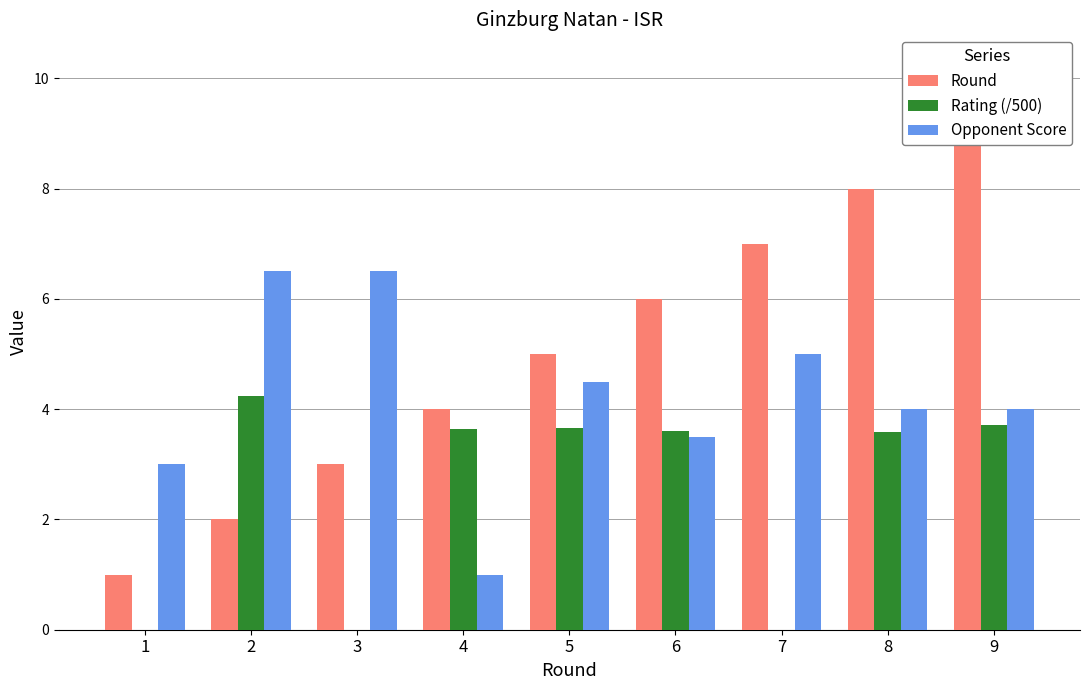

Reading right to left, list all the values displayed in this chart.

Round: 9.0	8.0	7.0	6.0	5.0	4.0	3.0	2.0	1.0
Rating (/500): 3.7	3.6	0.0	3.6	3.7	3.6	0.0	4.2	0.0
Opponent Score: 4.0	4.0	5.0	3.5	4.5	1.0	6.5	6.5	3.0